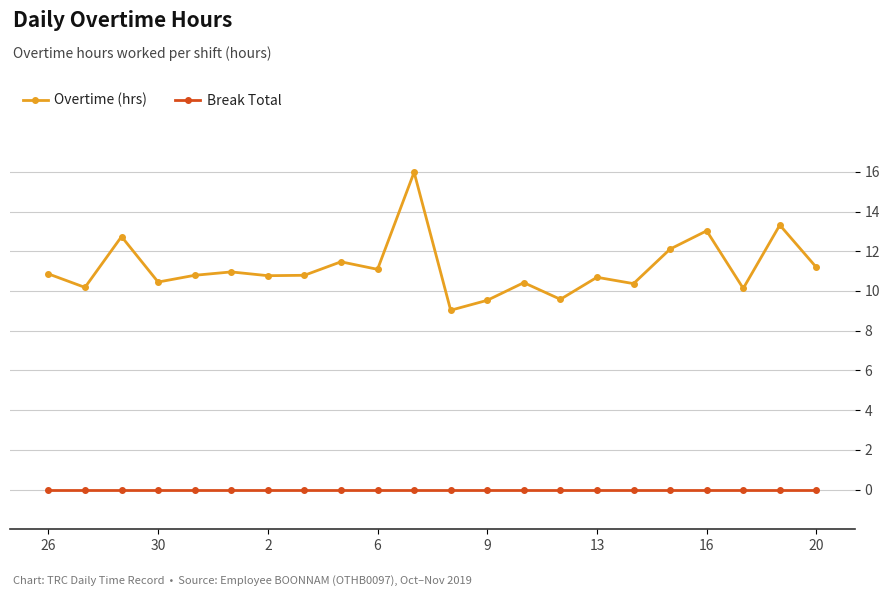

What is the greatest value displayed?

16.0